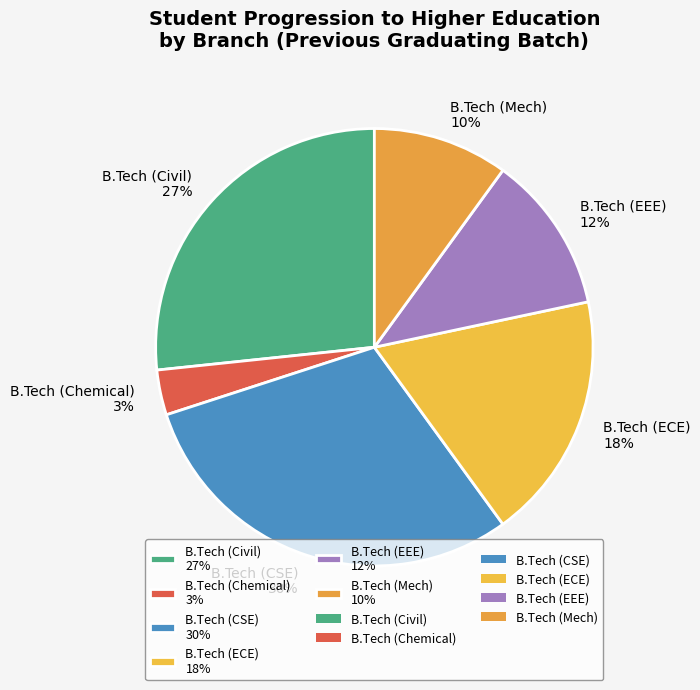

Combined, do B.Tech (Mech) 10% and B.Tech (Civil) 27% account for over 50%?

No